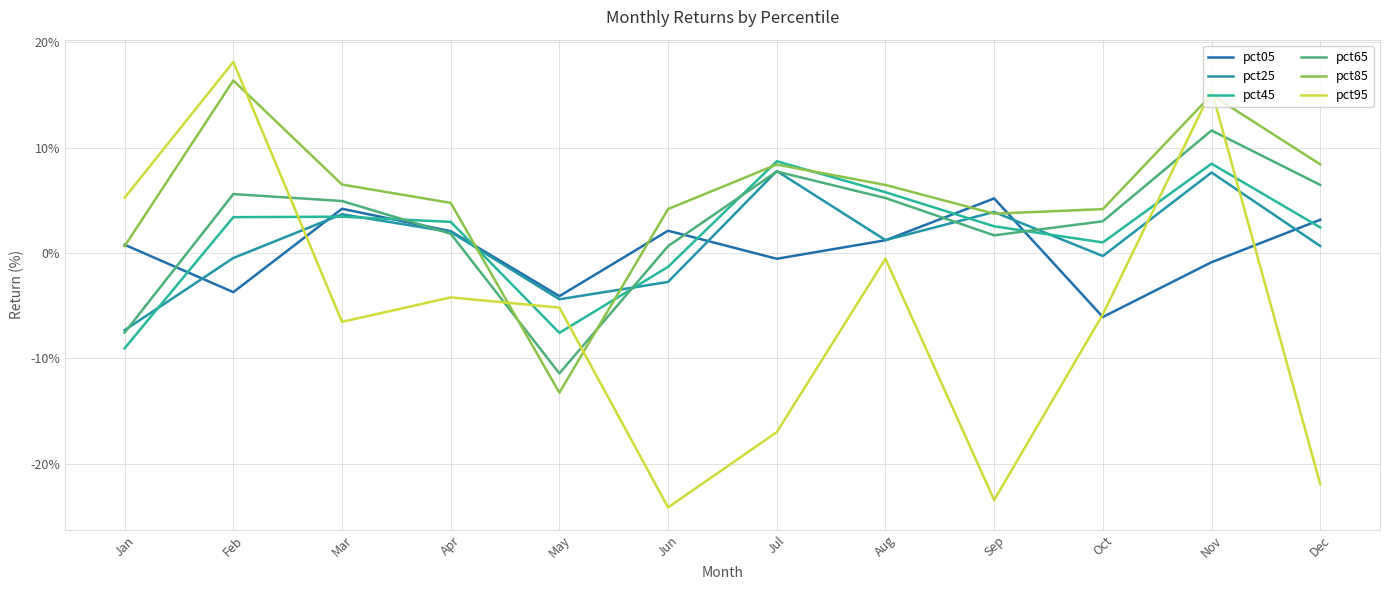

At which category does the chart reach its minimum across all series?

Jun